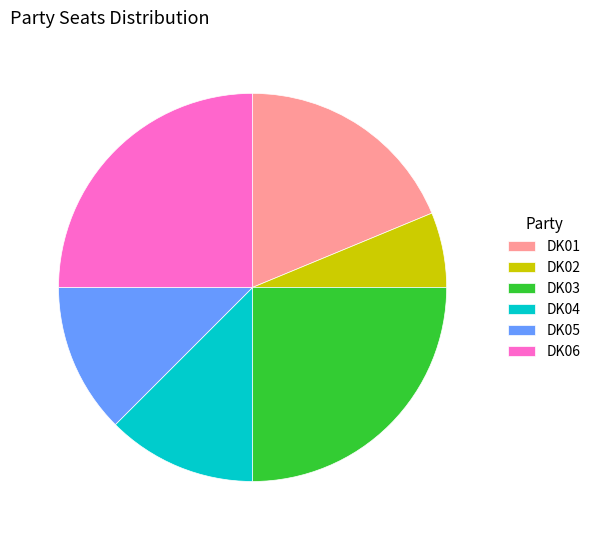

Between DK06 and DK01, which is larger?

DK06